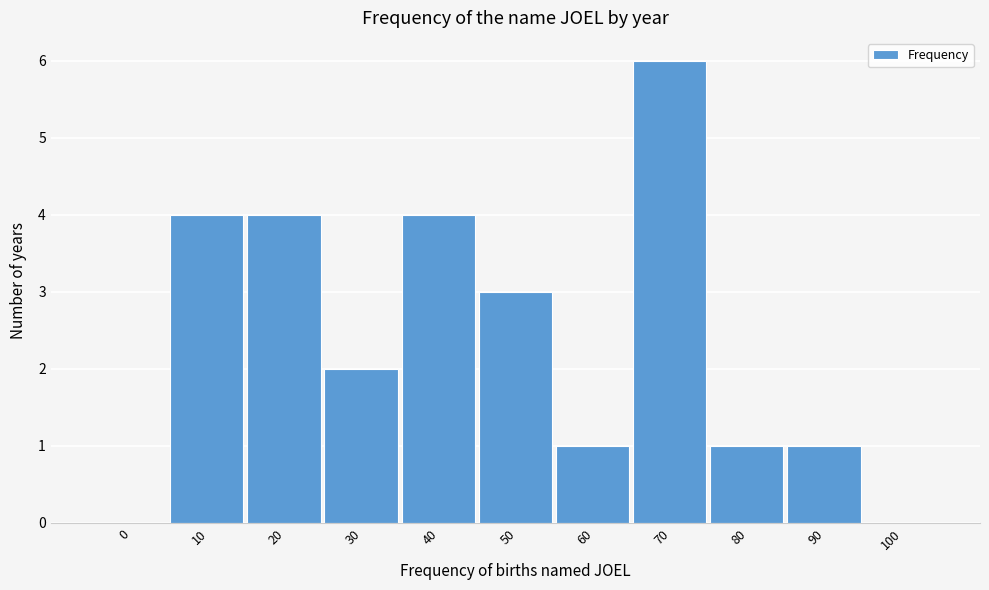

Reading left to right, what are all the values shown in this chart?

0=0	10=4	20=4	30=2	40=4	50=3	60=1	70=6	80=1	90=1	100=0